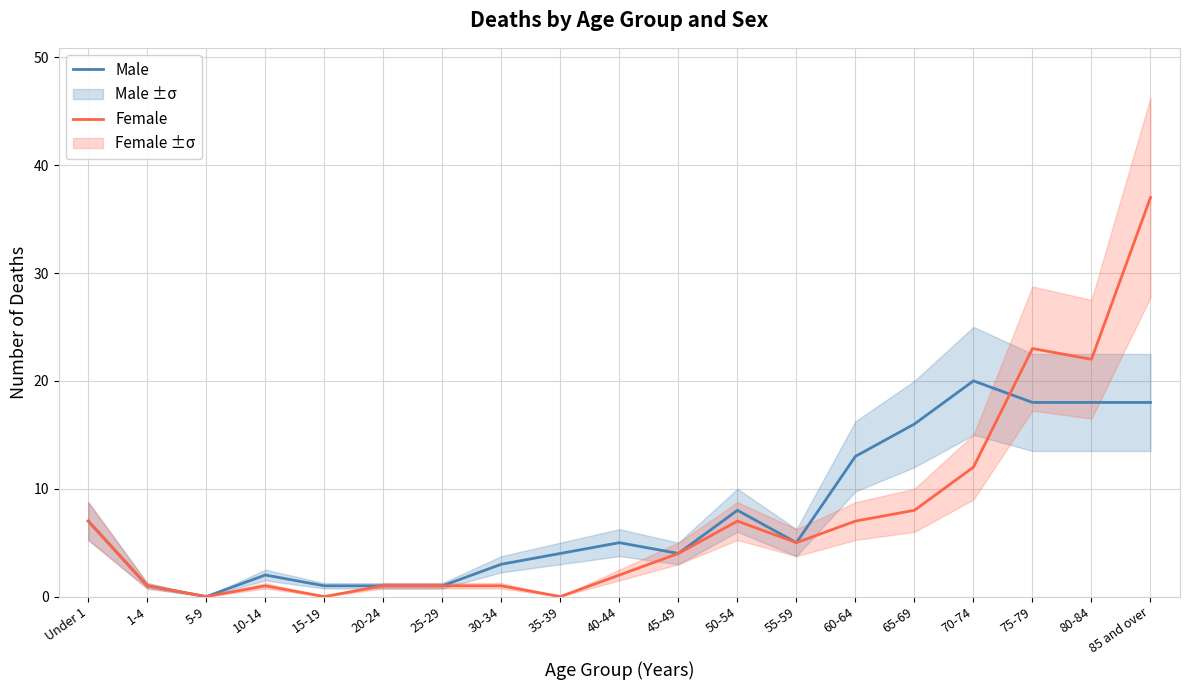

Reading left to right, what are all the values shown in this chart?

Male: Under 1=7	1-4=1	5-9=0	10-14=2	15-19=1	20-24=1	25-29=1	30-34=3	35-39=4	40-44=5	45-49=4	50-54=8	55-59=5	60-64=13	65-69=16	70-74=20	75-79=18	80-84=18	85 and over=18
Female: Under 1=7	1-4=1	5-9=0	10-14=1	15-19=0	20-24=1	25-29=1	30-34=1	35-39=0	40-44=2	45-49=4	50-54=7	55-59=5	60-64=7	65-69=8	70-74=12	75-79=23	80-84=22	85 and over=37